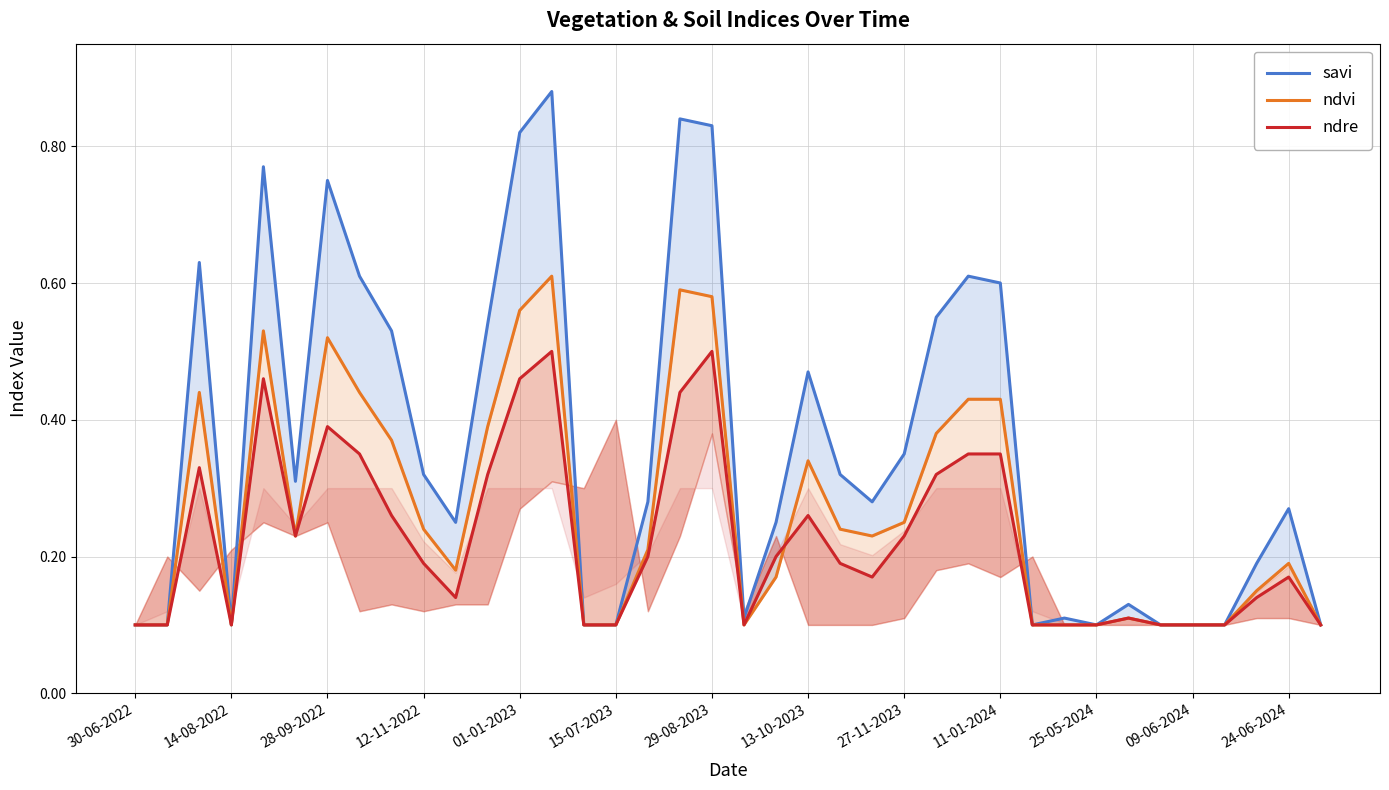

What is the difference between the maximum and minimum values in the savi series?

0.8